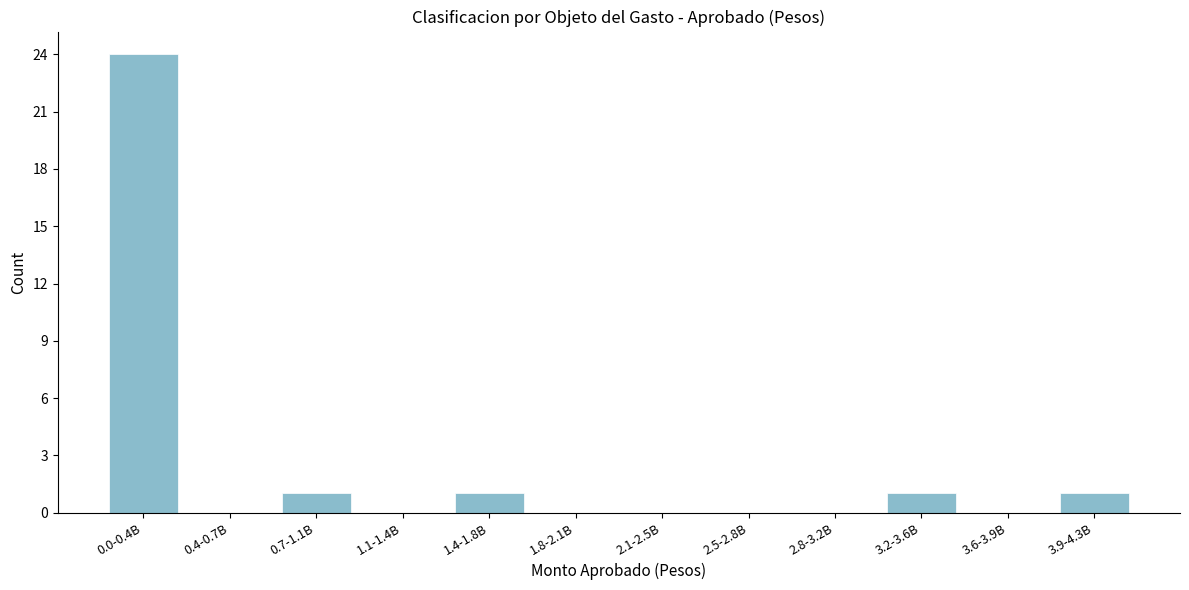

Reading left to right, list all the values displayed in this chart.

0.0-0.4B=24	0.4-0.7B=0	0.7-1.1B=1	1.1-1.4B=0	1.4-1.8B=1	1.8-2.1B=0	2.1-2.5B=0	2.5-2.8B=0	2.8-3.2B=0	3.2-3.6B=1	3.6-3.9B=0	3.9-4.3B=1